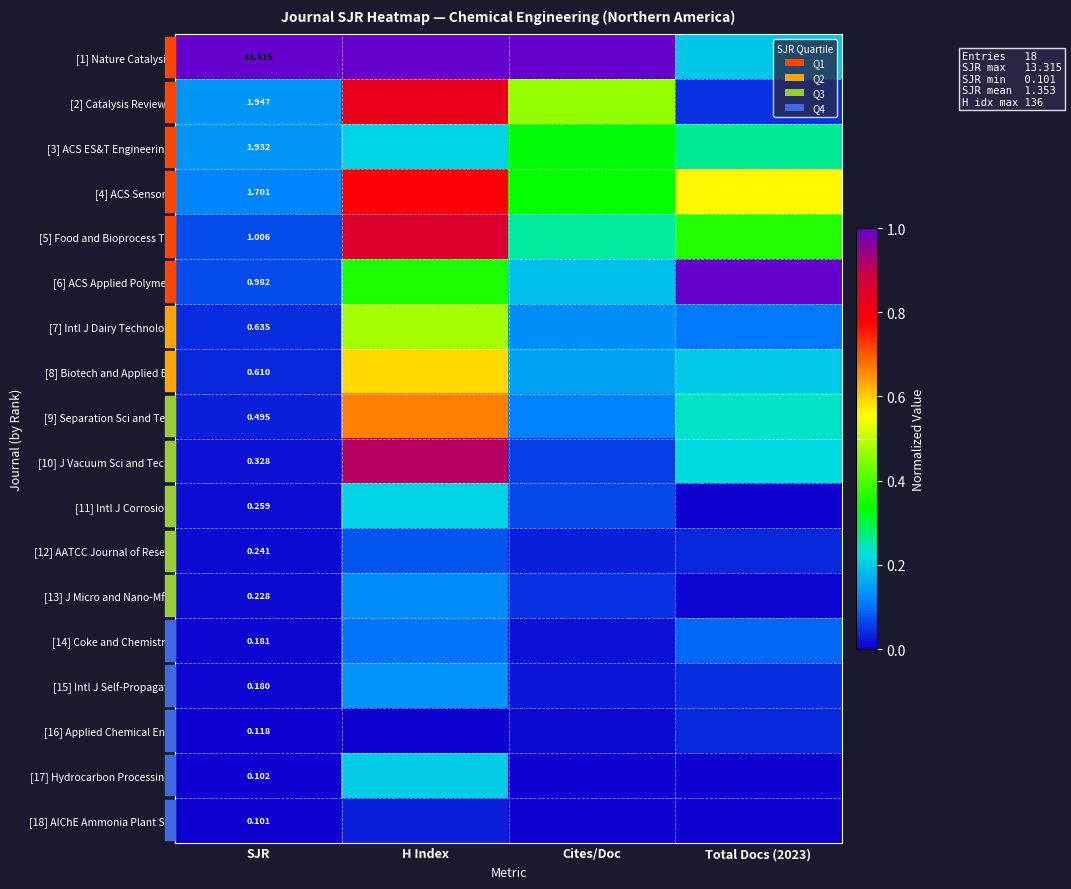

What is the average value of the [10] J Vacuum Sci and Tech series?

0.3